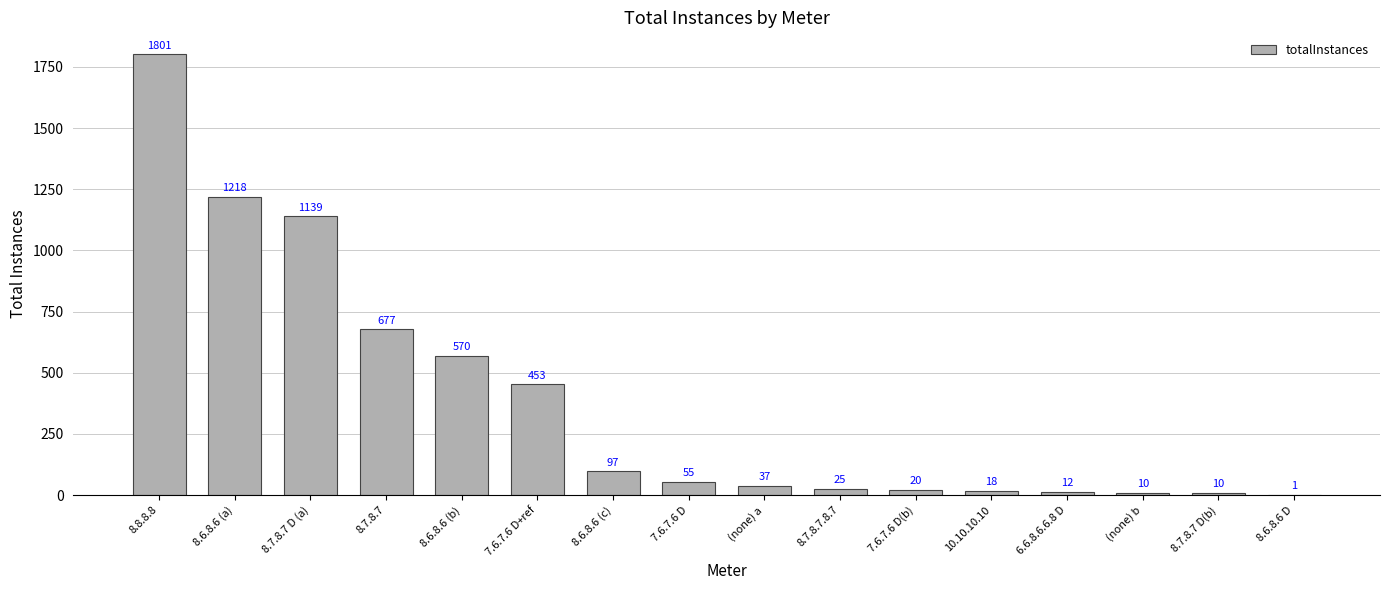

What is the average value?

384